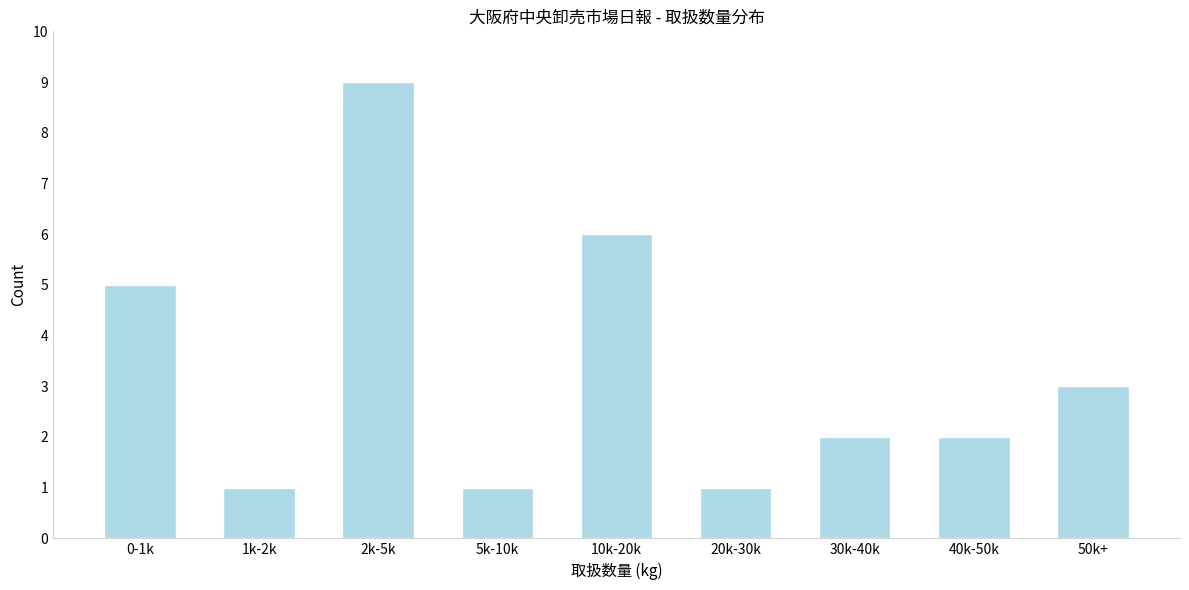

Reading right to left, transcribe all the data shown in this chart.

50k+=3	40k-50k=2	30k-40k=2	20k-30k=1	10k-20k=6	5k-10k=1	2k-5k=9	1k-2k=1	0-1k=5